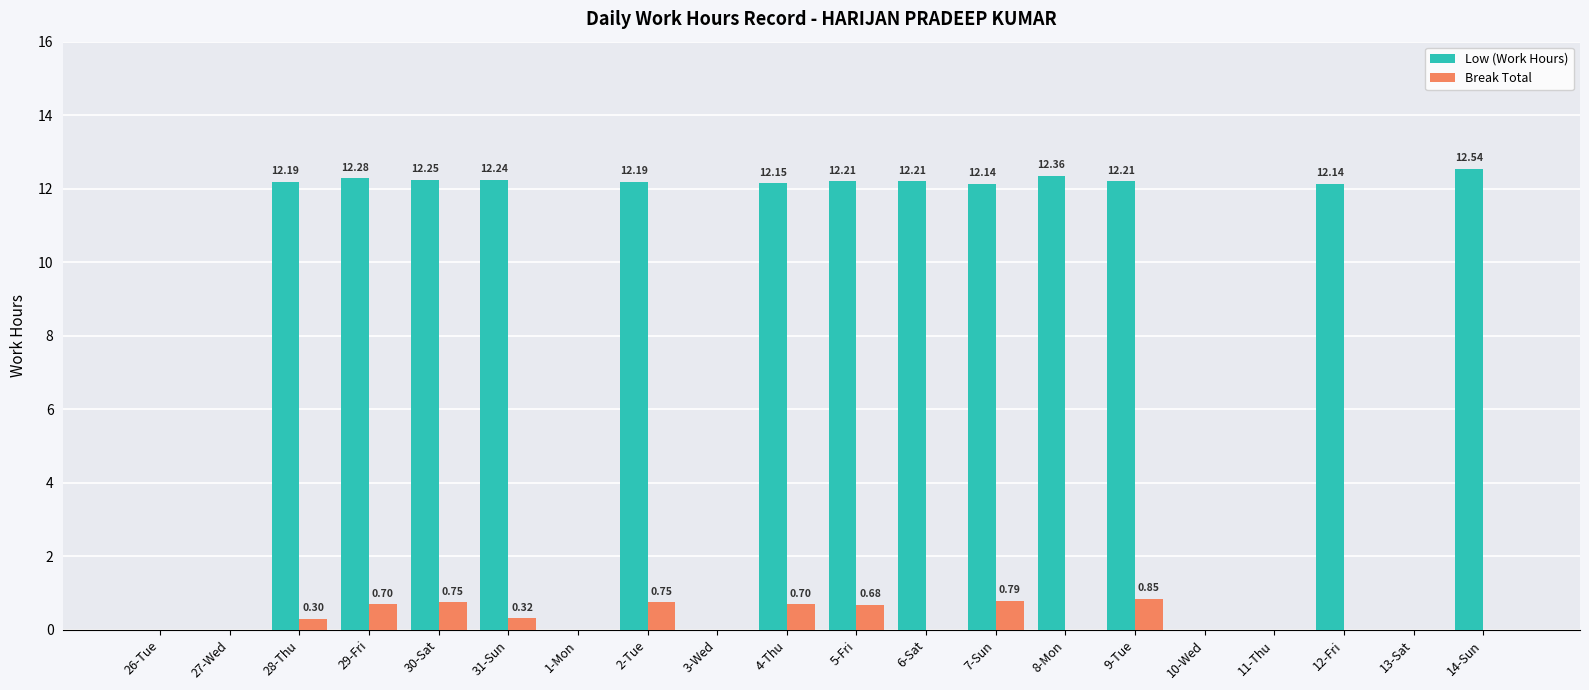

How many positive values does the Low (Work Hours) series have?

13